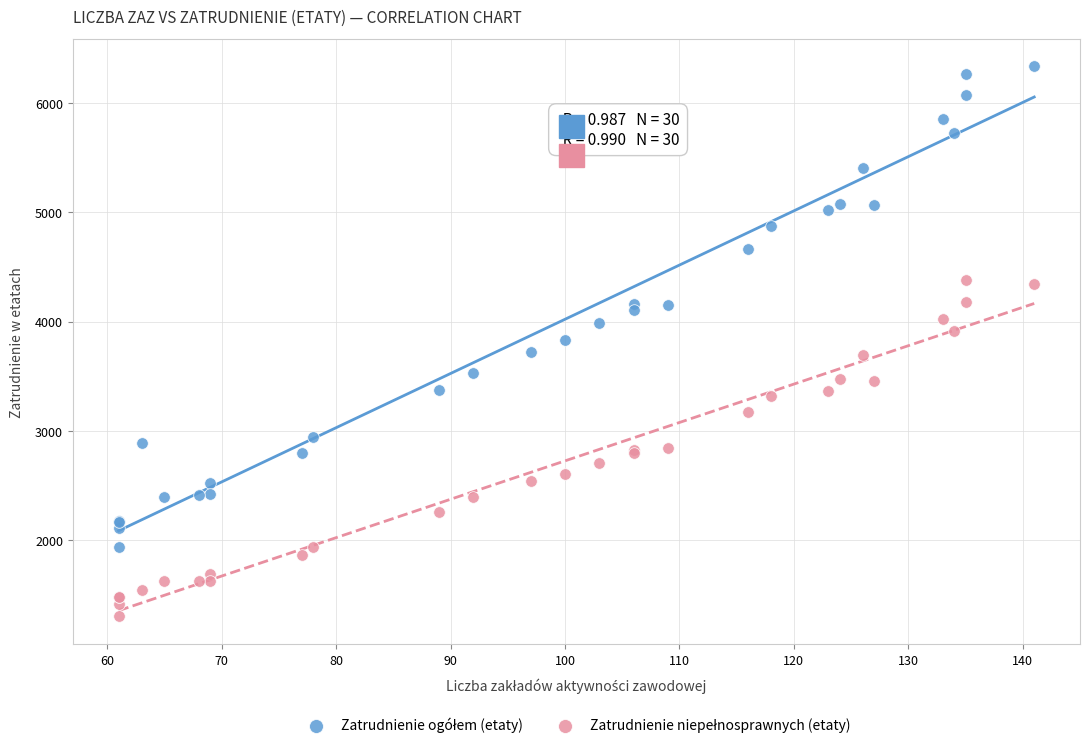

What is the X range (max minus min) for the scatter plot?

80.0